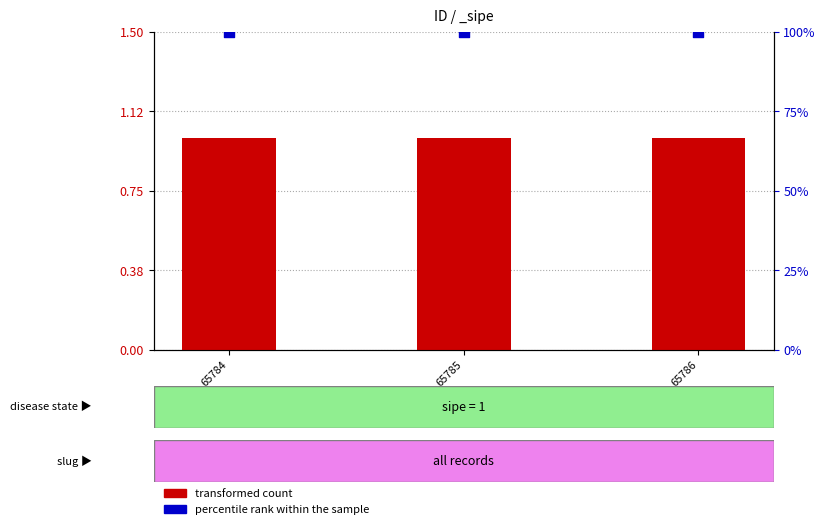

At how many categories does at least one series exceed 1?

3